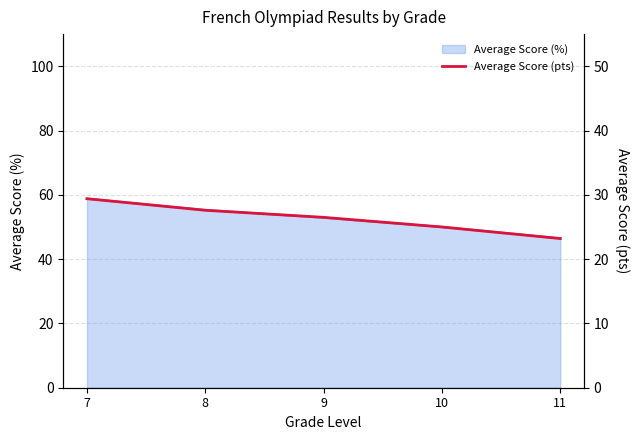

How many lines are shown in the chart?

1